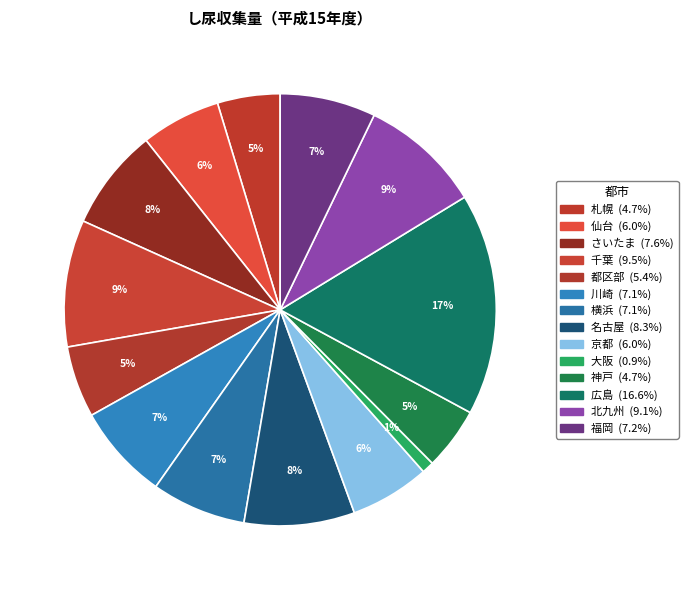

Which has a higher value, 京都 or 大阪?

京都